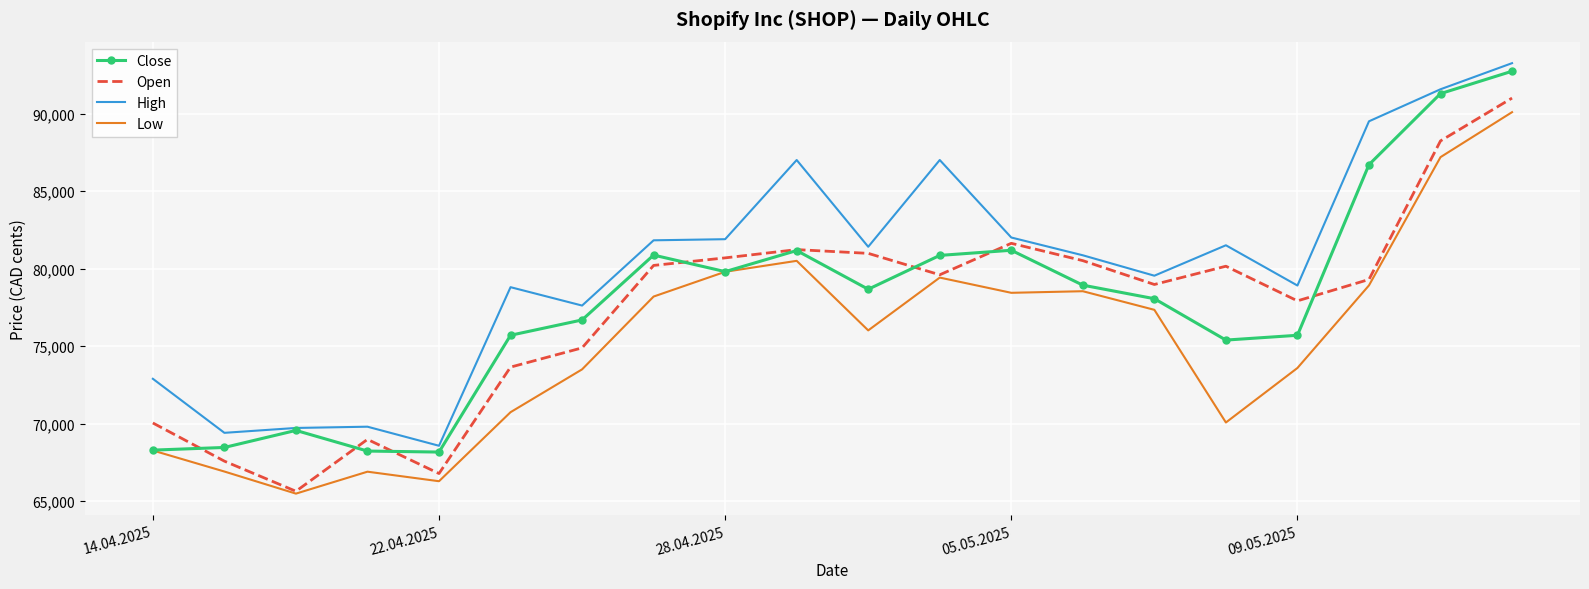

What is the maximum value for Close?

92727